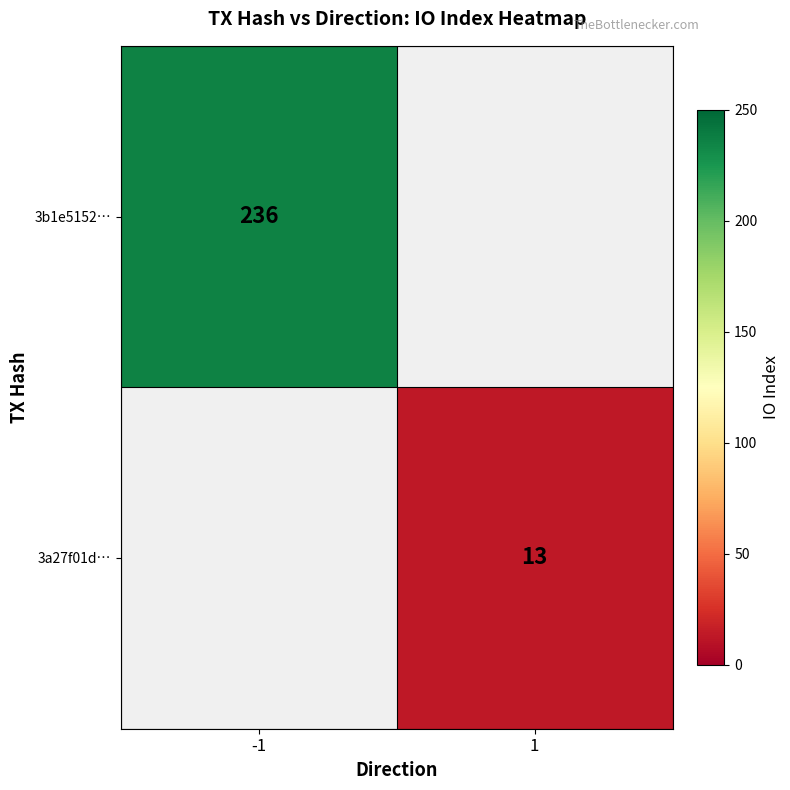

Between 1 and -1, which is larger?

-1